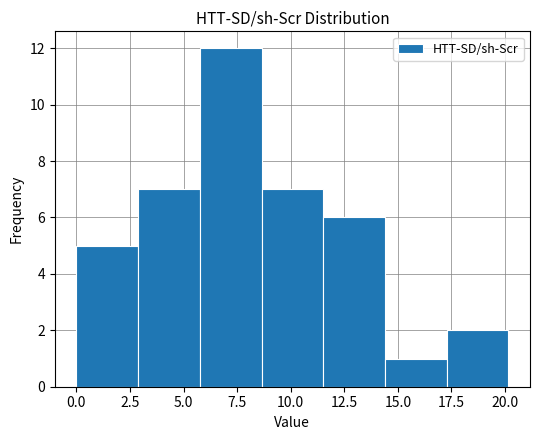

How tall is the bar that spans 11.5 to 14.5 on the x-axis? Neither the bar edges nor the heights are printed on the chart, so give them approximately, as read against the axes.

6